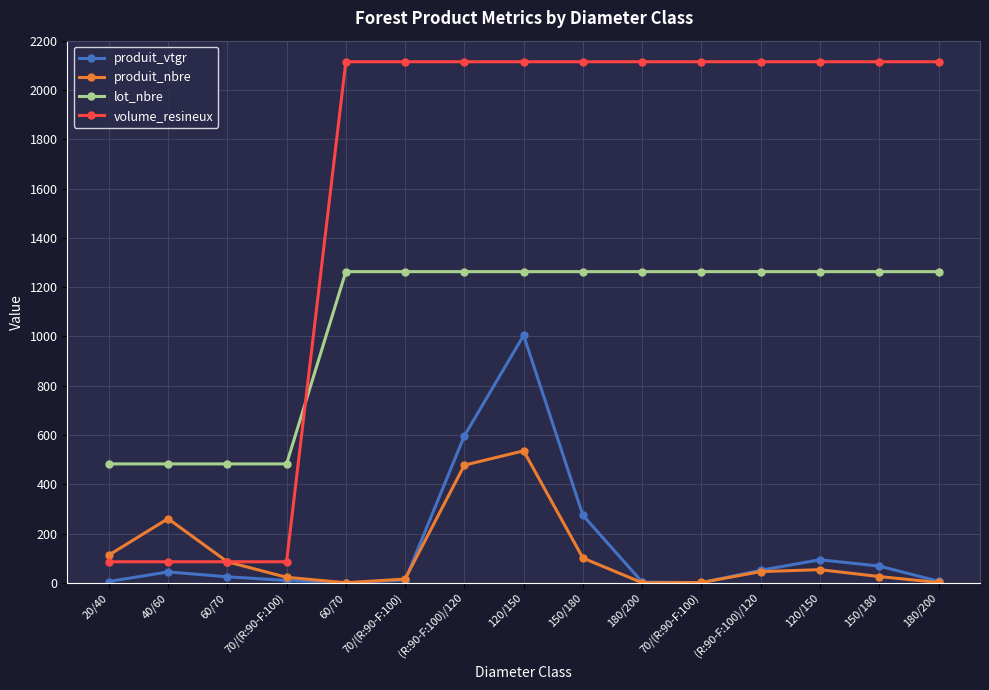

How many values in the produit_vtgr series exceed 25?

8